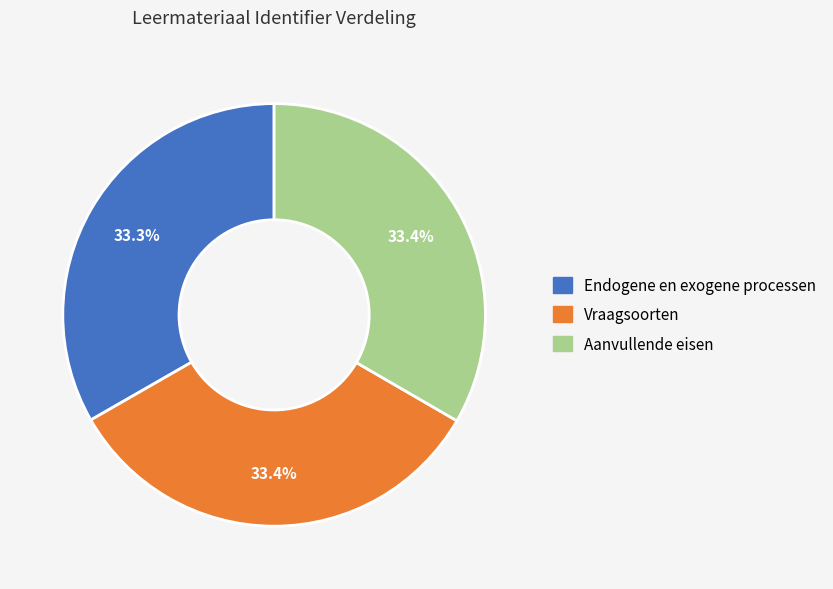

Does Endogene en exogene processen account for over 50% of the chart?

No